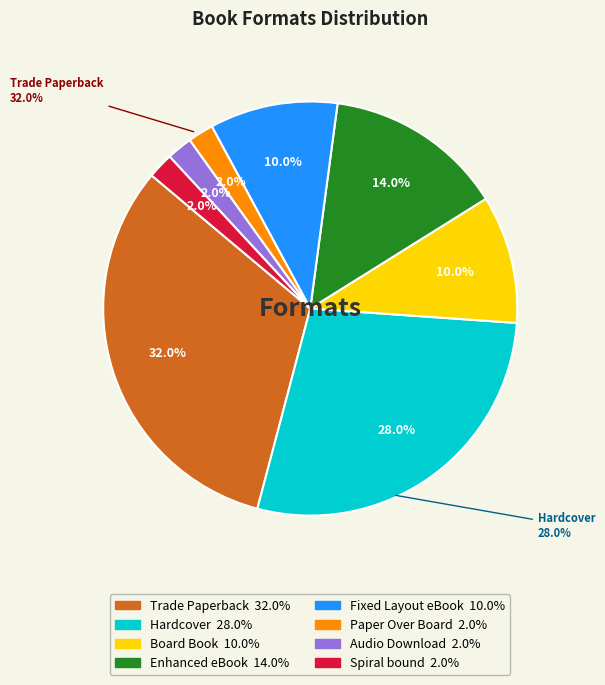

Is there a majority slice in this chart?

No